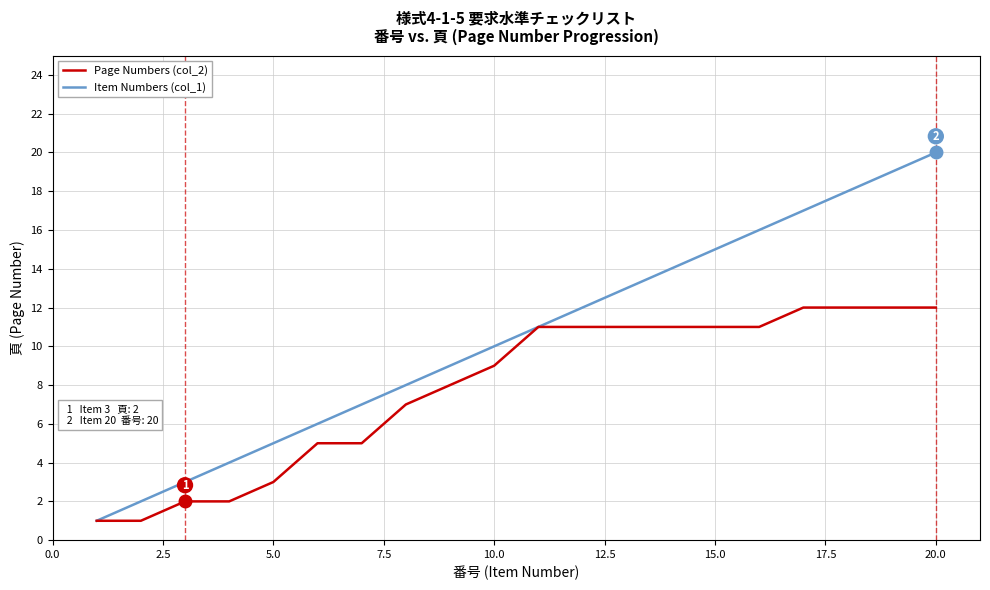

Reading left to right, extract all data points from this chart.

Item Numbers (col_1): 1	2	3	4	5	6	7	8	9	10	11	12	13	14	15	16	17	18	19	20
Page Numbers (col_2): 1	1	2	2	3	5	5	7	8	9	11	11	11	11	11	11	12	12	12	12